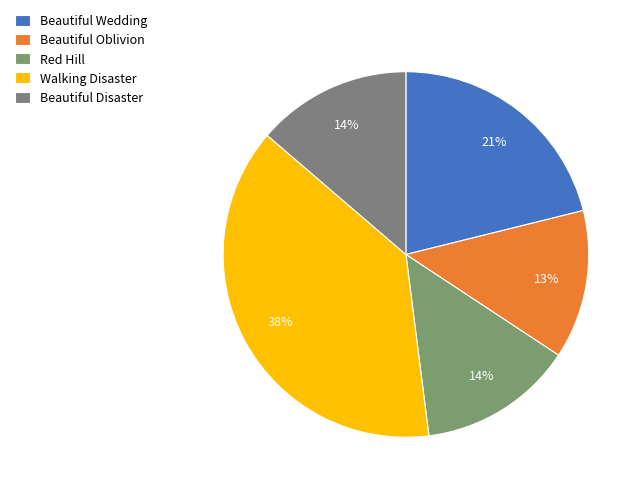

Does Beautiful Wedding represent more than half of the total?

No